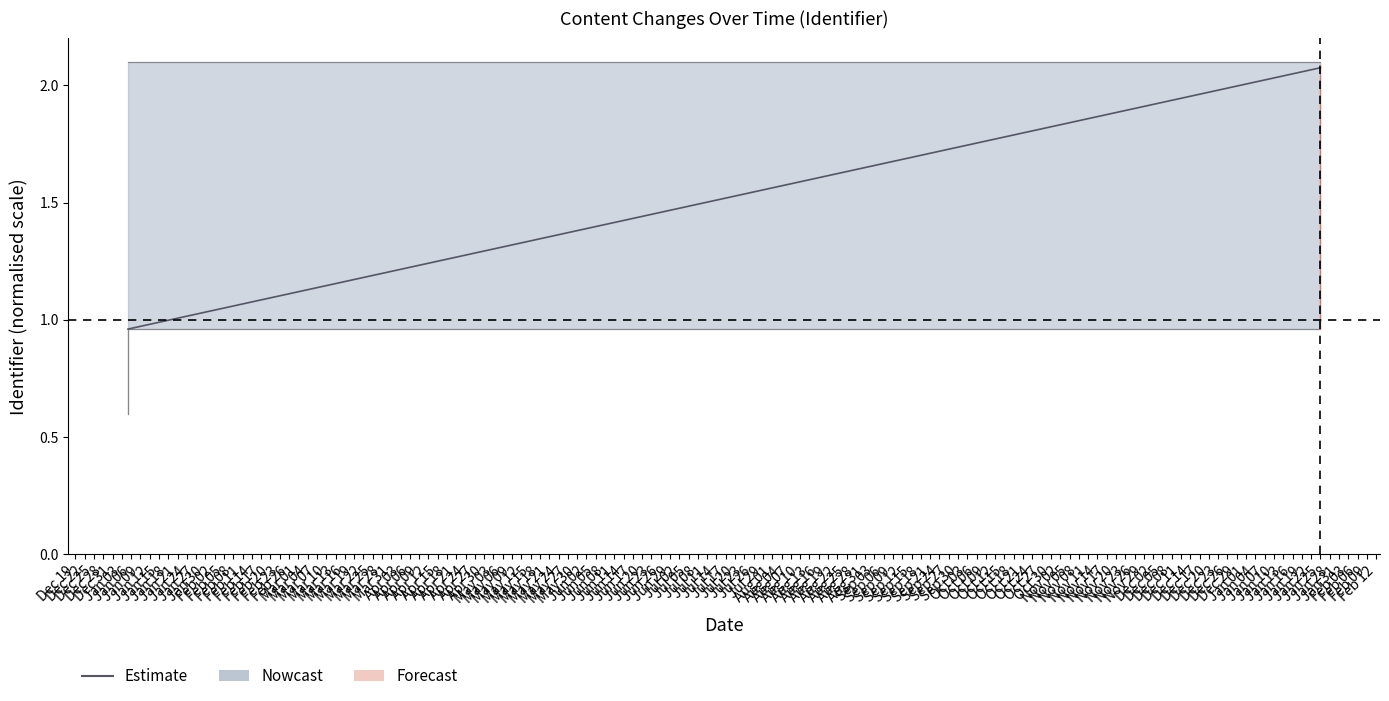

The value at Dec 19 is 1.6. True or false?

False